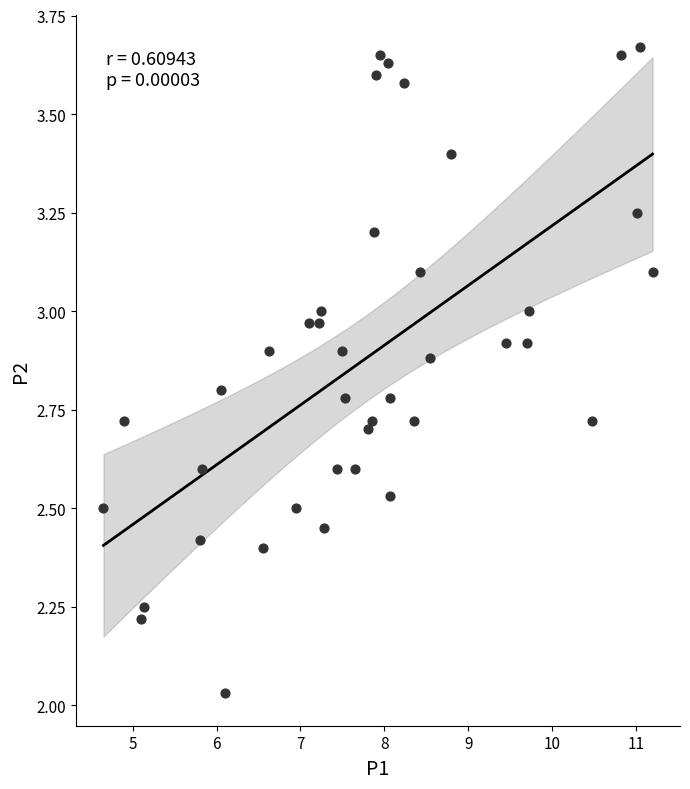

What is the range of Y values (max minus min)?

1.6